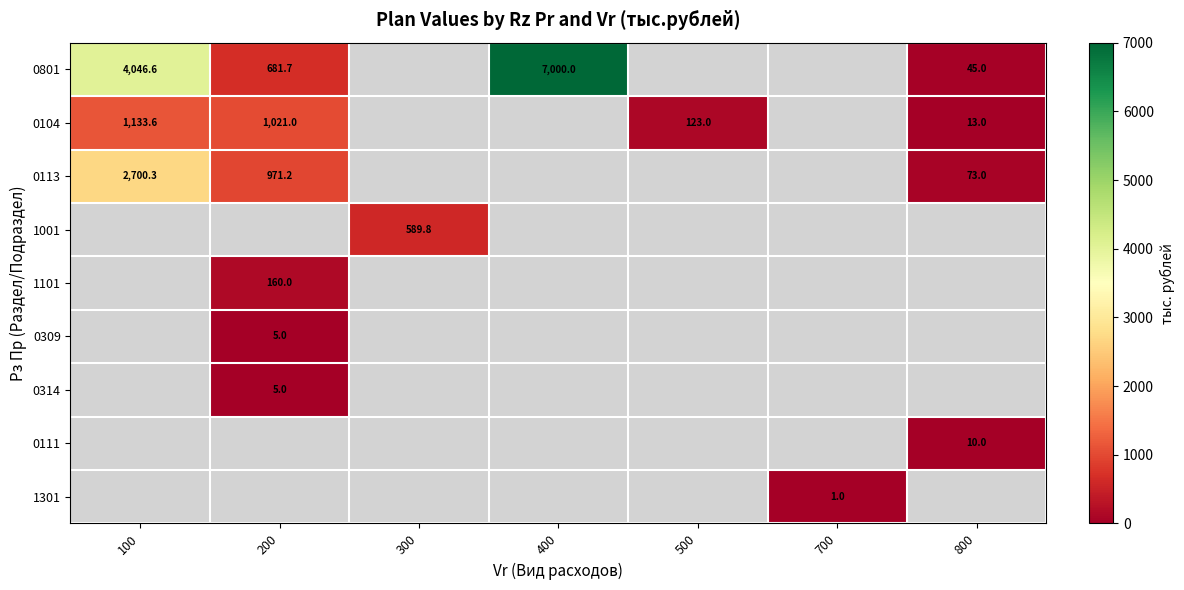

What is the maximum value shown in the chart?

7000.0